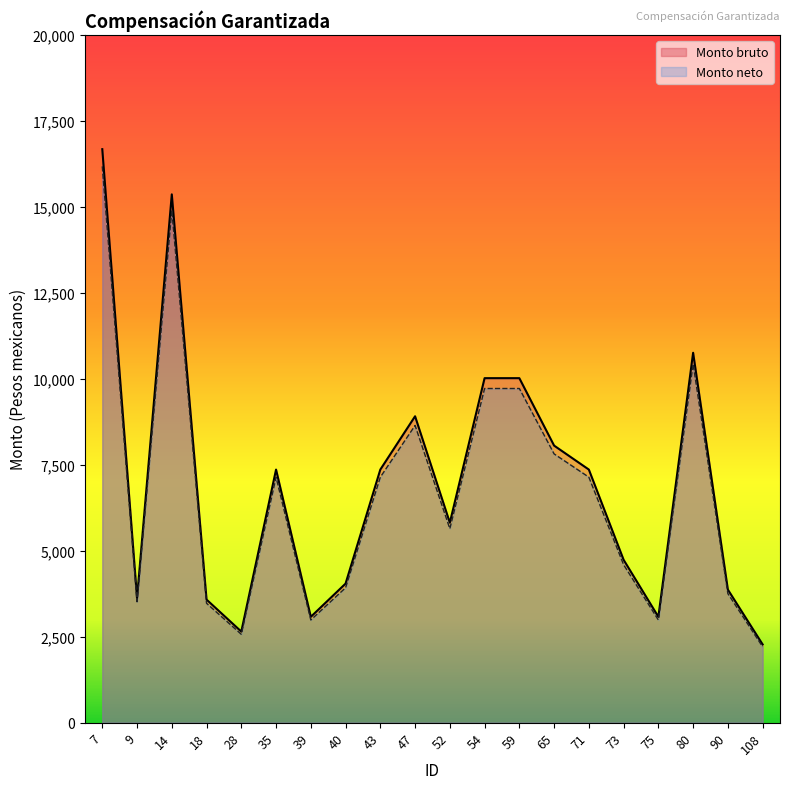

Which category has the highest value in the Monto neto series?

7